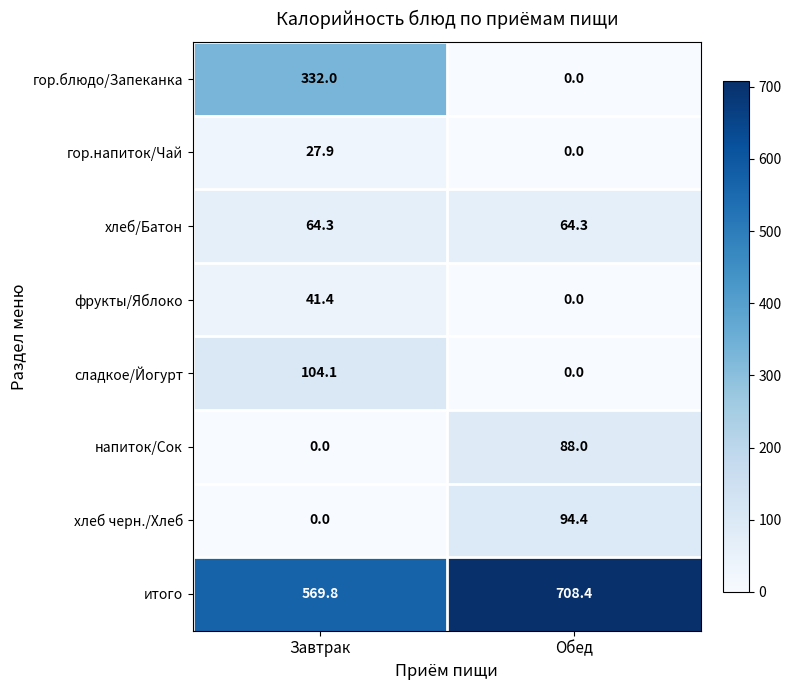

What is the greatest value displayed?

708.4